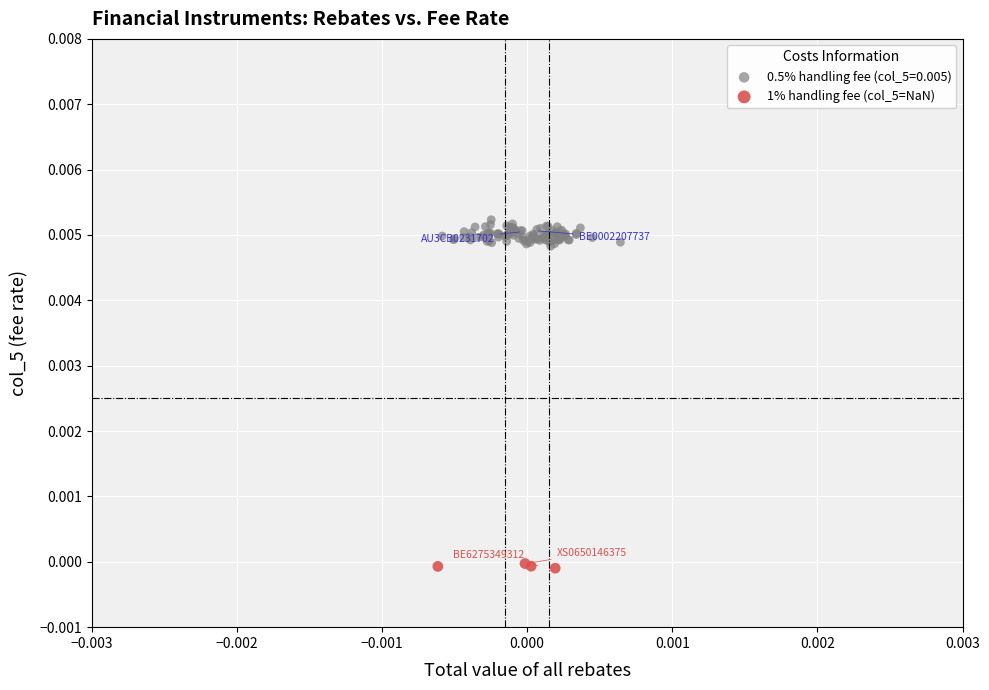

Which series contains the highest Y value?

0.5% handling fee (col_5=0.005)